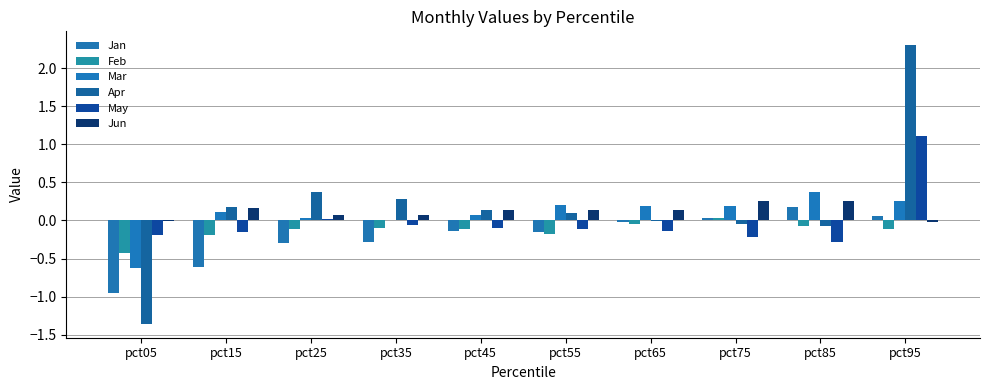

Count the number of categories in the chart.

10